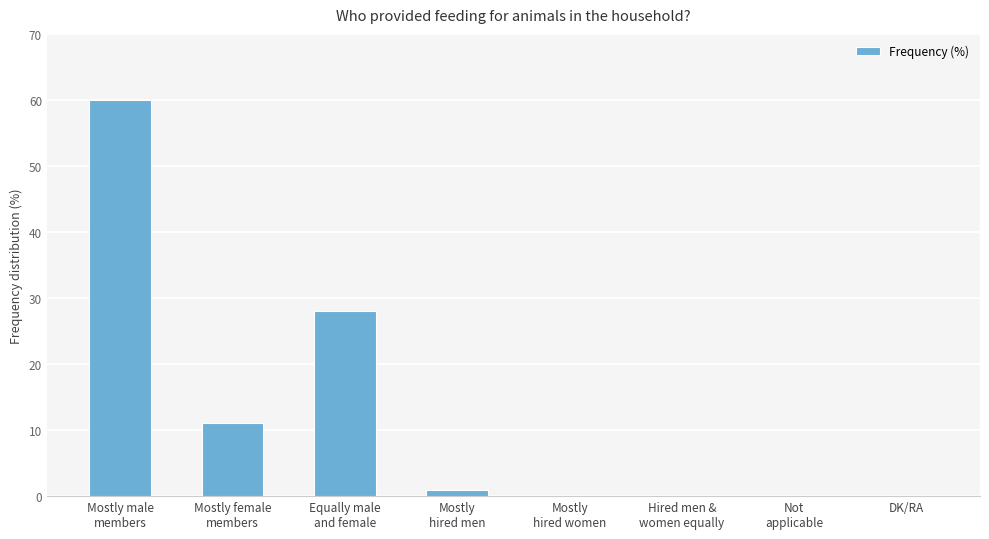

At which label does the data first exceed 1?

Mostly male
members